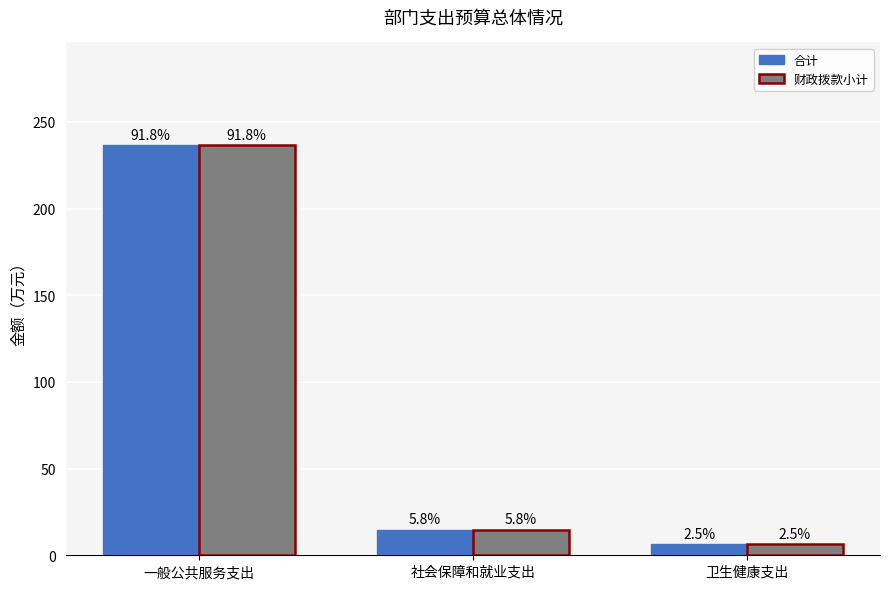

What are all the series names shown in the legend?

合计, 财政拨款小计